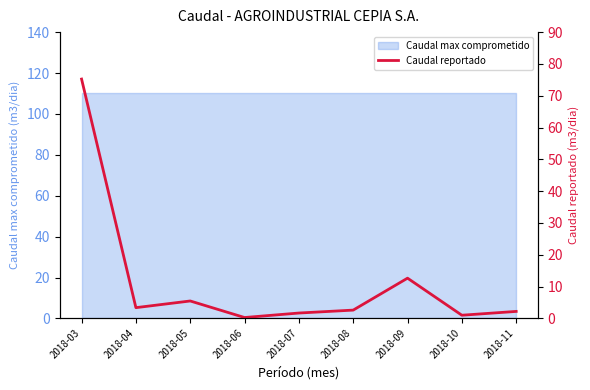

The chart shows a value of 0.3 at 2018-06. True or false?

True